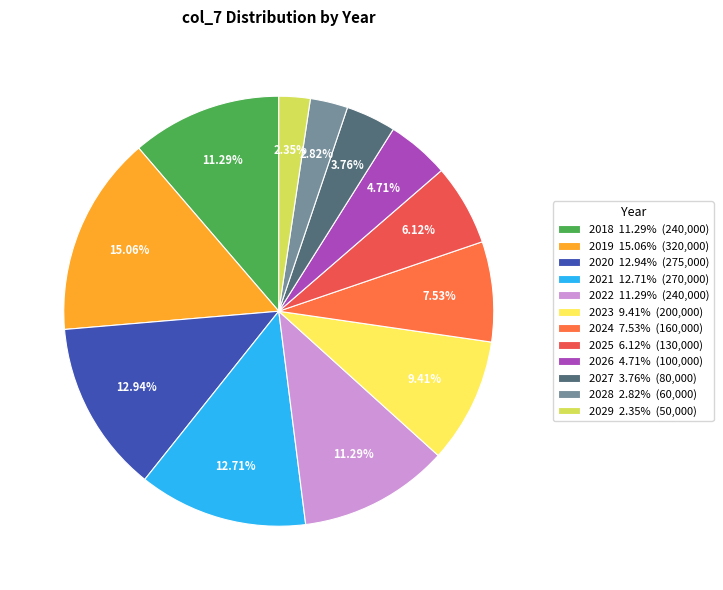

How many slices are in this pie chart?

12